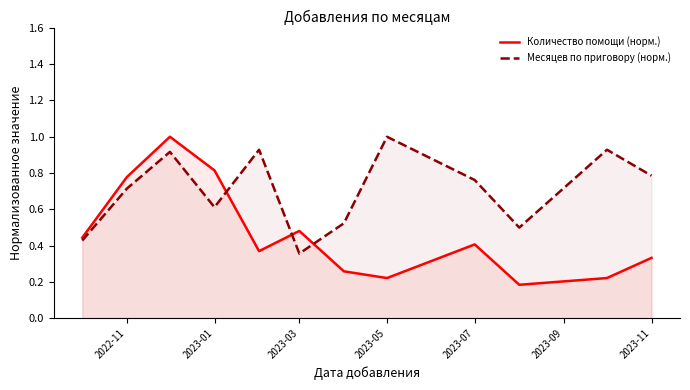

Rank the series by their average value, from lowest to highest.

Количество помощи (норм.), Месяцев по приговору (норм.)